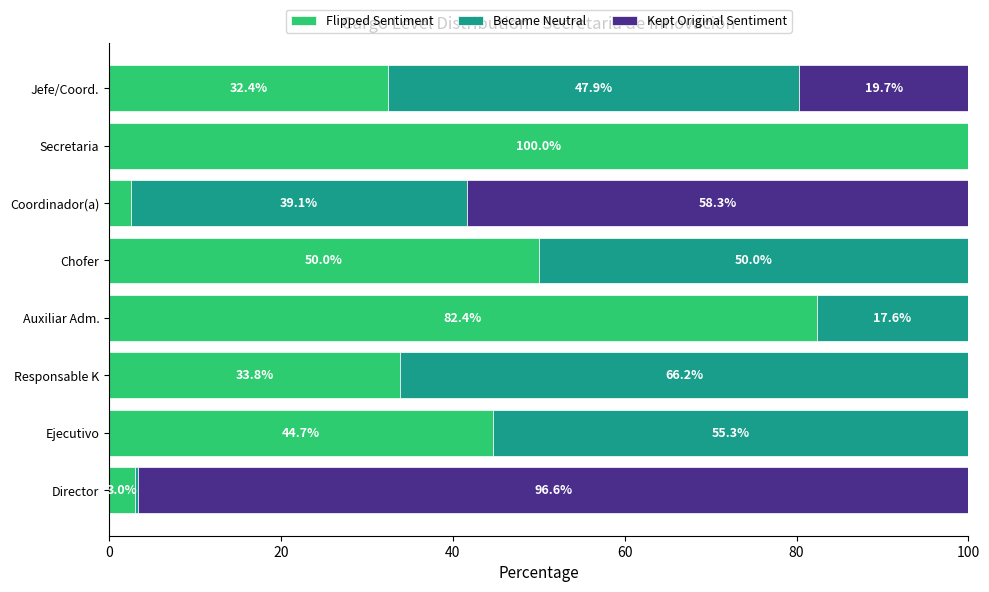

What is the total value across all series at Chofer?

100.0